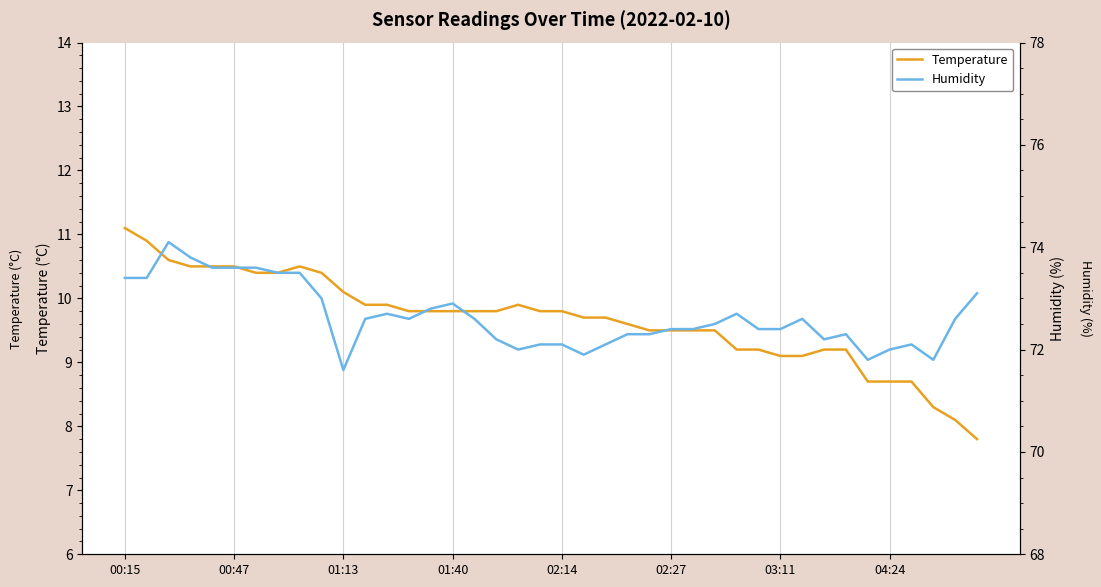

The value of Humidity at 31 is 14.7. True or false?

False